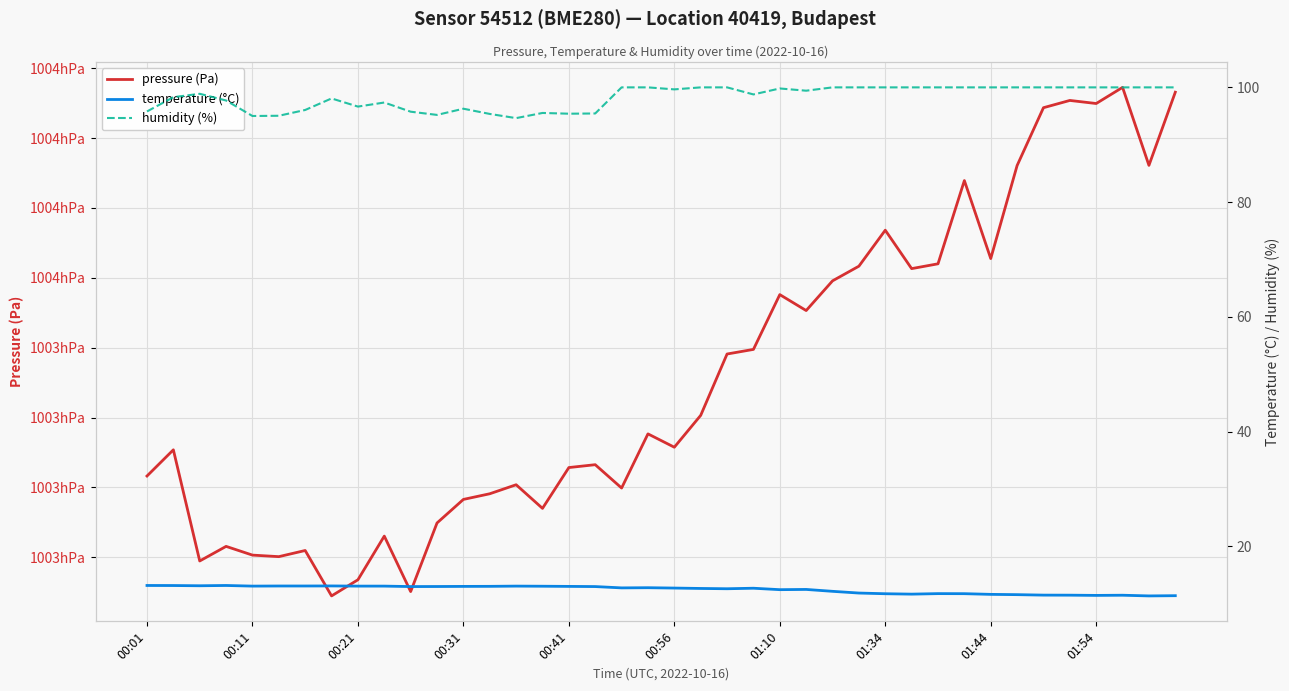

Which series has the largest range (max minus min)?

pressure (Pa)